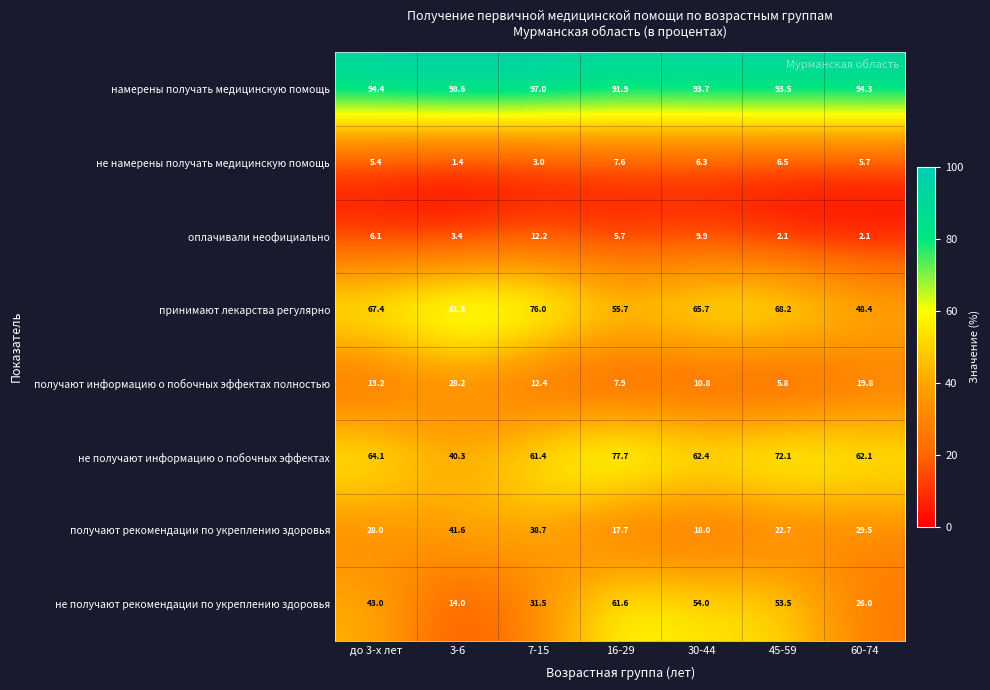

What is the total value across all series at до 3-х лет?

321.6